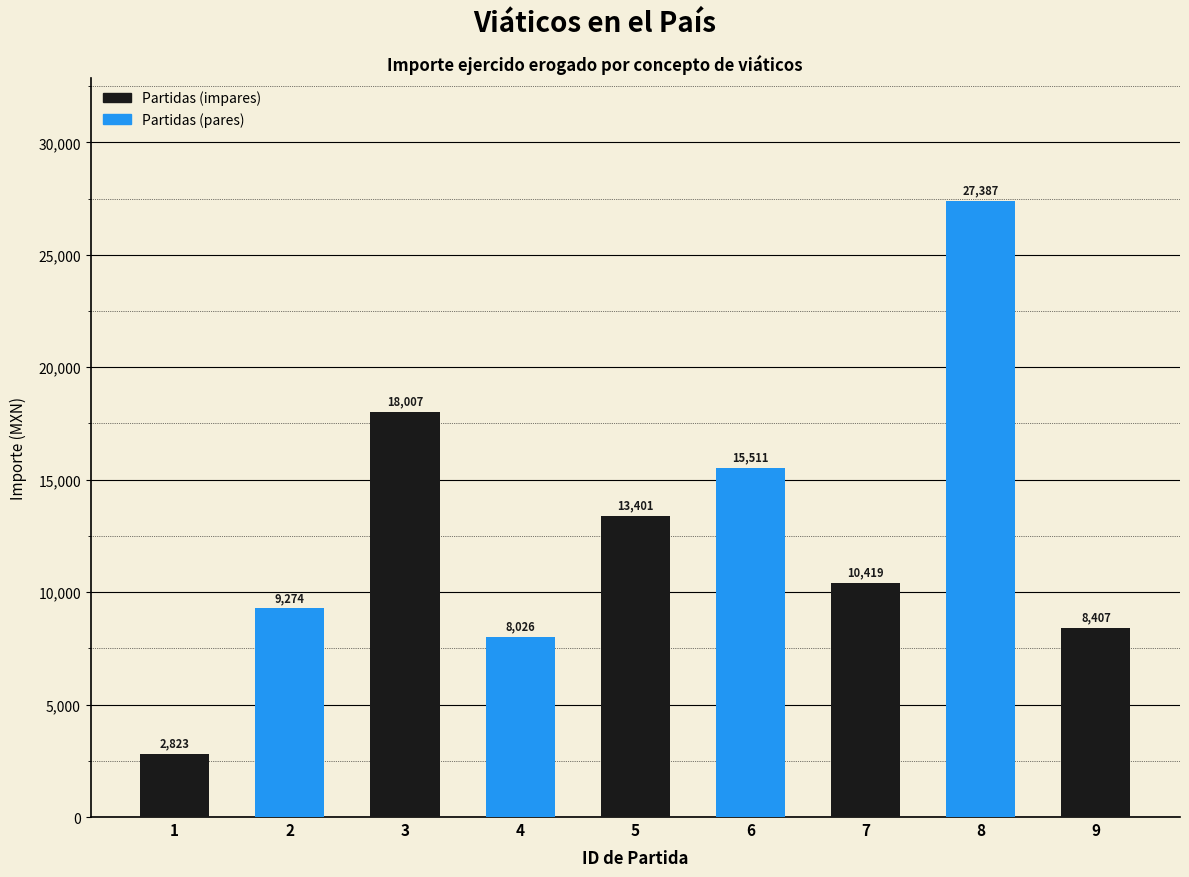

What is the sum of all values?

113254.2